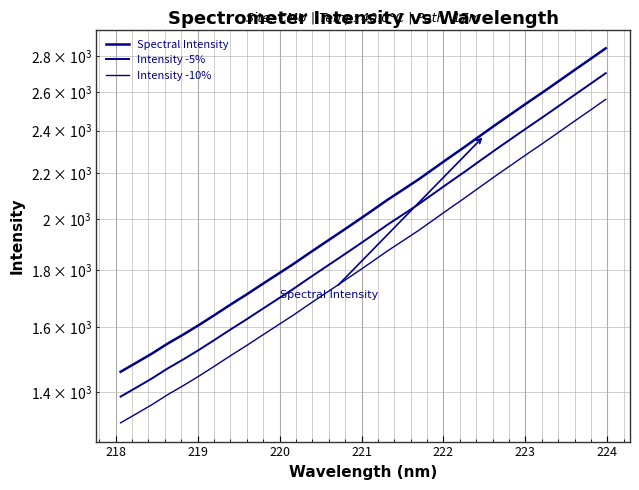

Is this an area chart (filled region under the line)?

No